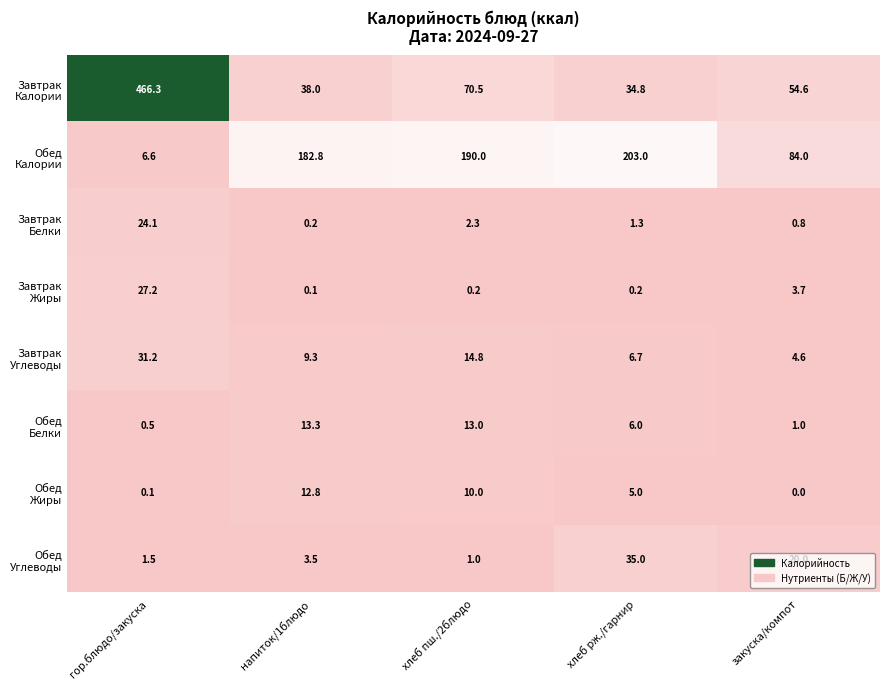

Which category has the highest value across all series?

гор.блюдо/закуска